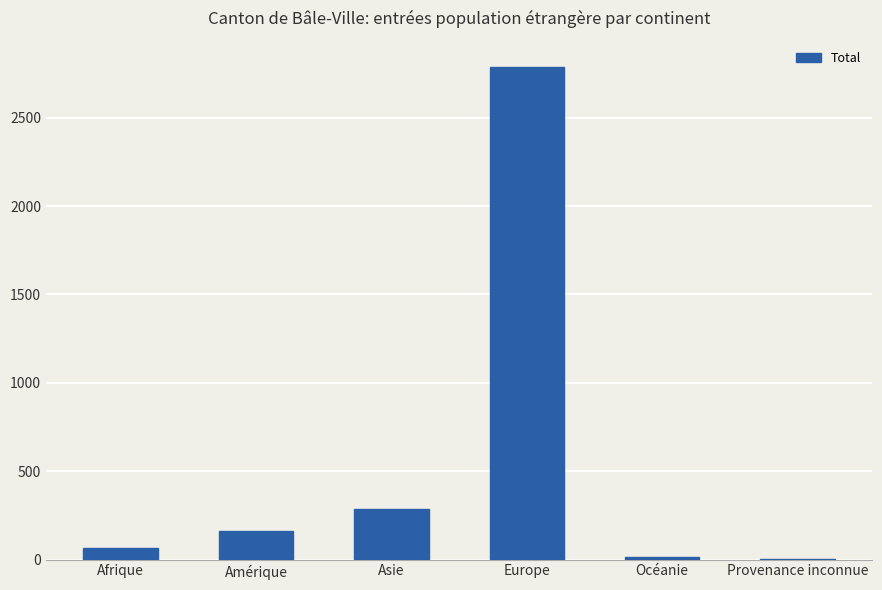

What is the change in value from Afrique to Asie?

+220